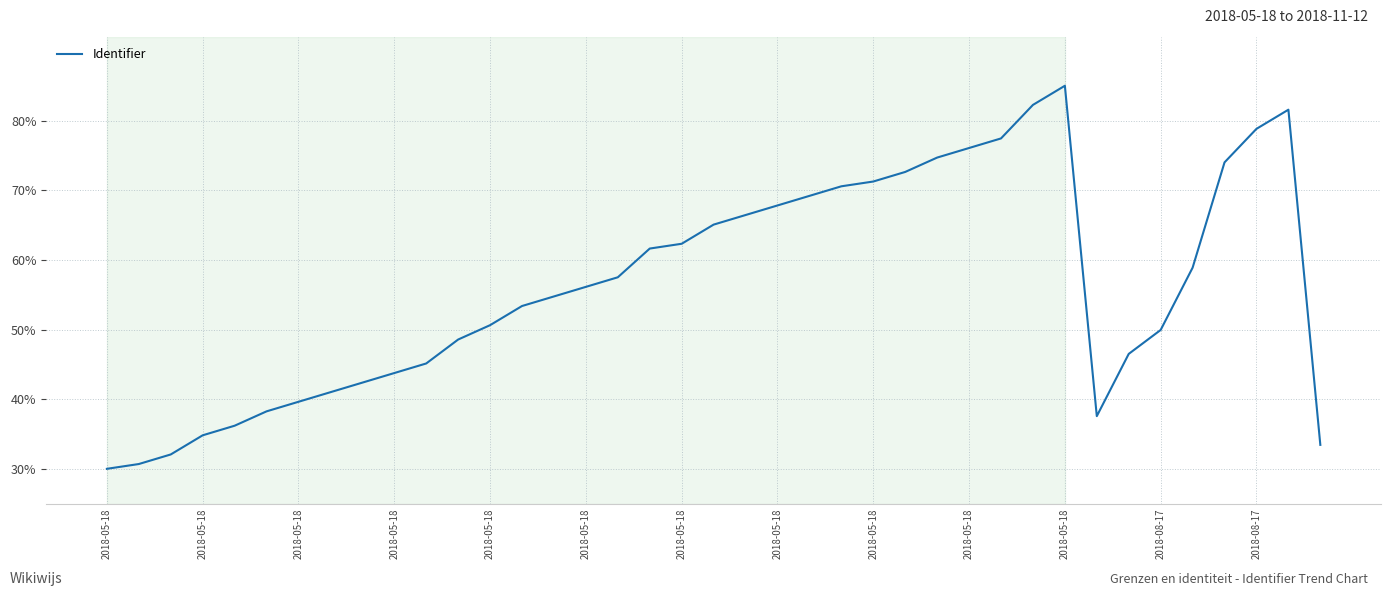

What is the maximum value shown in the chart?

85.0